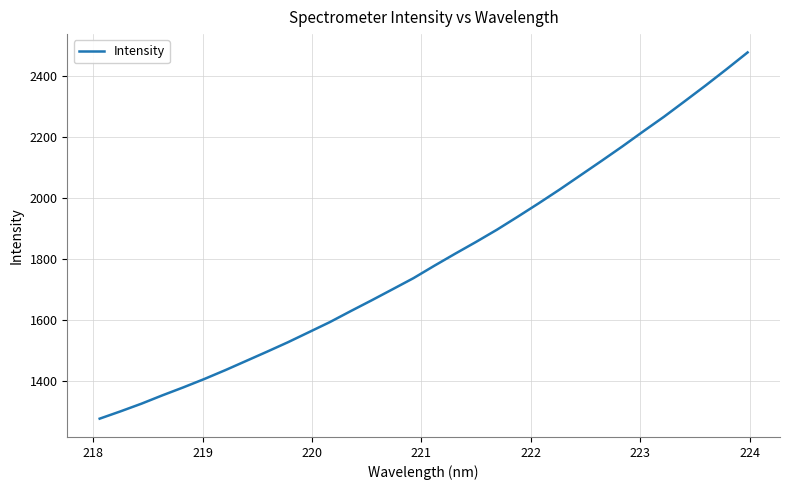

Is this an area chart (filled region under the line)?

No